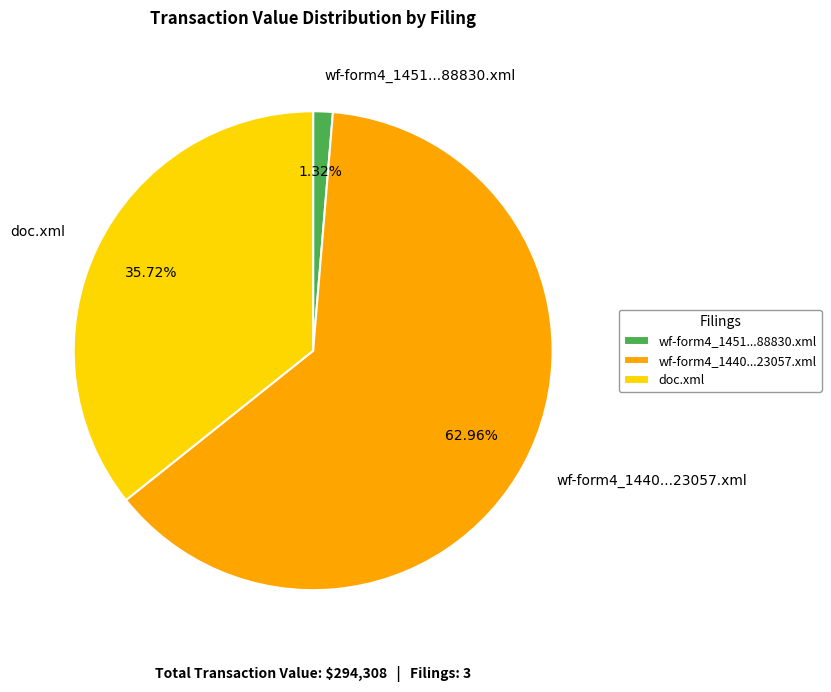

Approximately how many times larger is the value at doc.xml compared to wf-form4_1440...23057.xml?

0.6